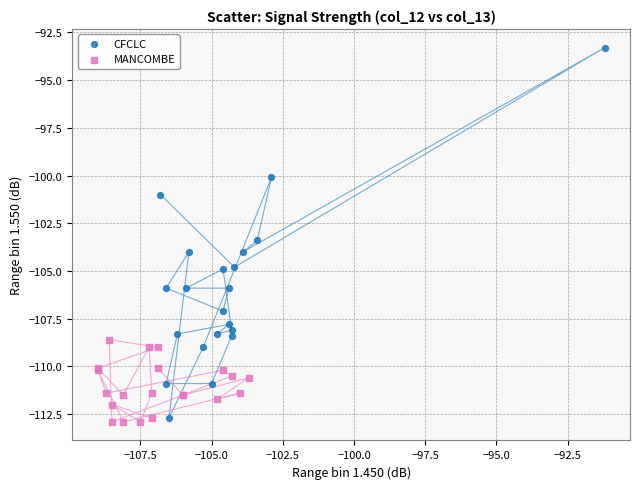

Which series reaches the maximum Y coordinate?

CFCLC